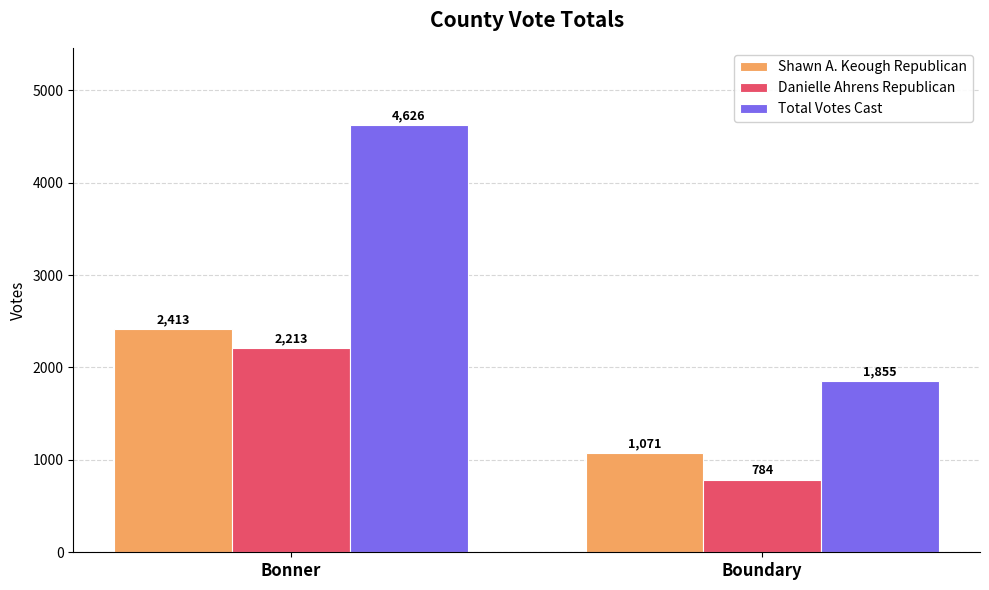

Reading right to left, extract all data points from this chart.

Shawn A. Keough Republican: 1071	2413
Danielle Ahrens Republican: 784	2213
Total Votes Cast: 1855	4626